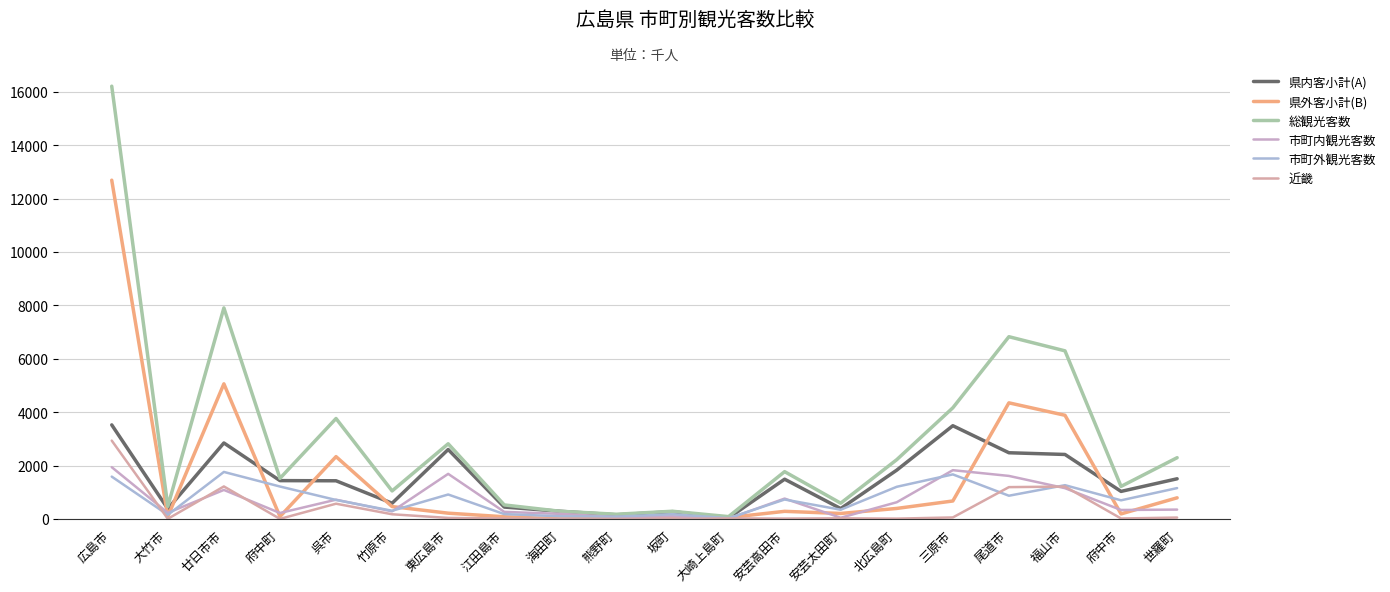

What is the spread (max minus min) of values at 海田町?

285